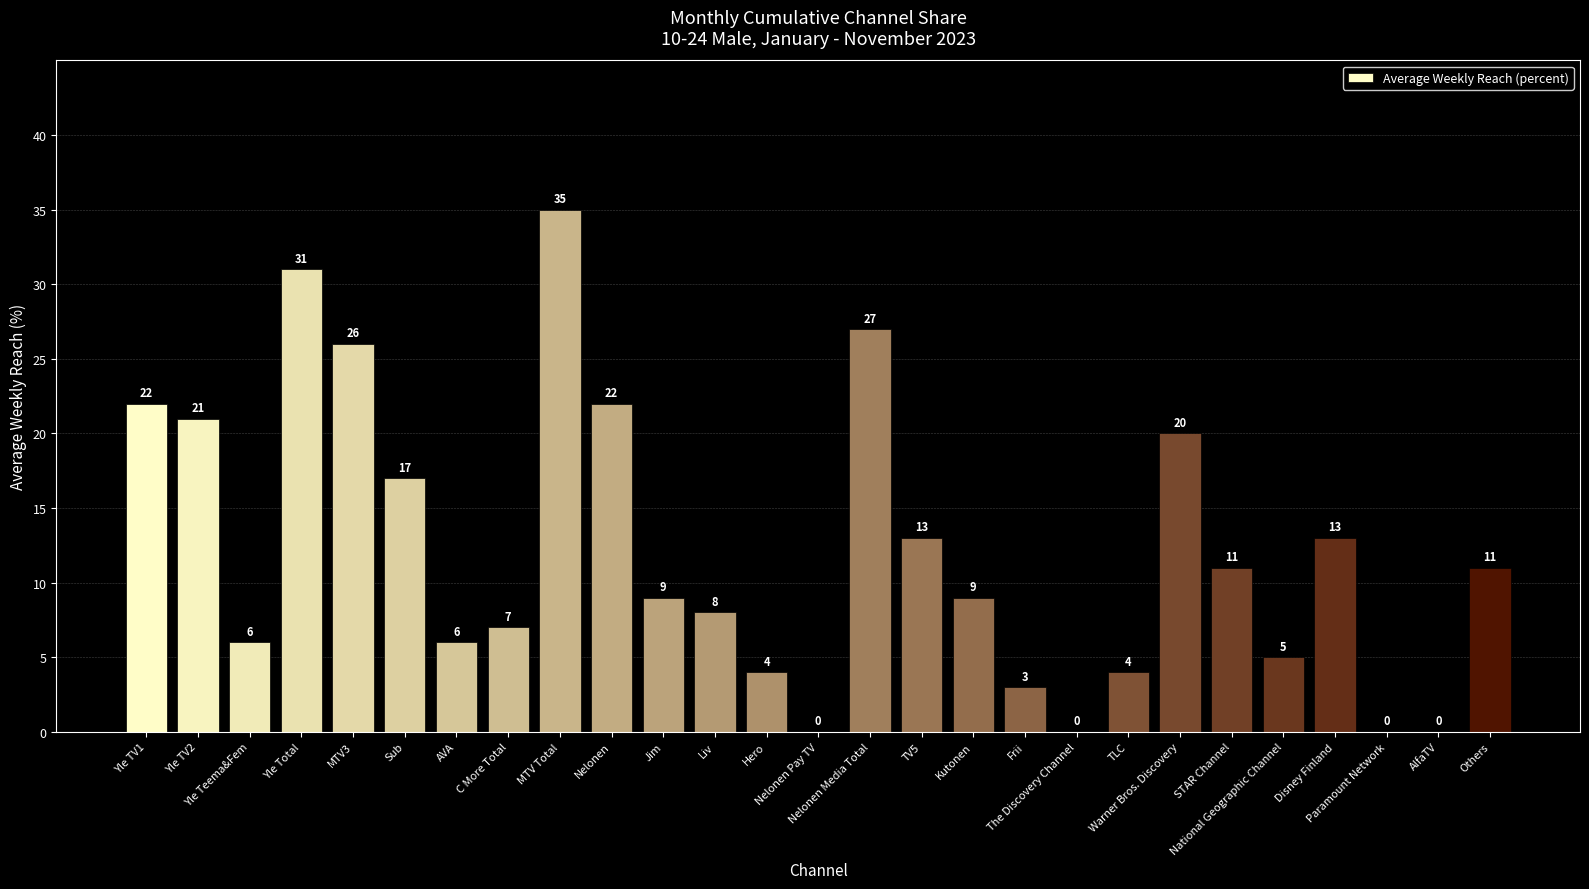

Reading left to right, extract all data points from this chart.

22	21	6	31	26	17	6	7	35	22	9	8	4	0	27	13	9	3	0	4	20	11	5	13	0	0	11